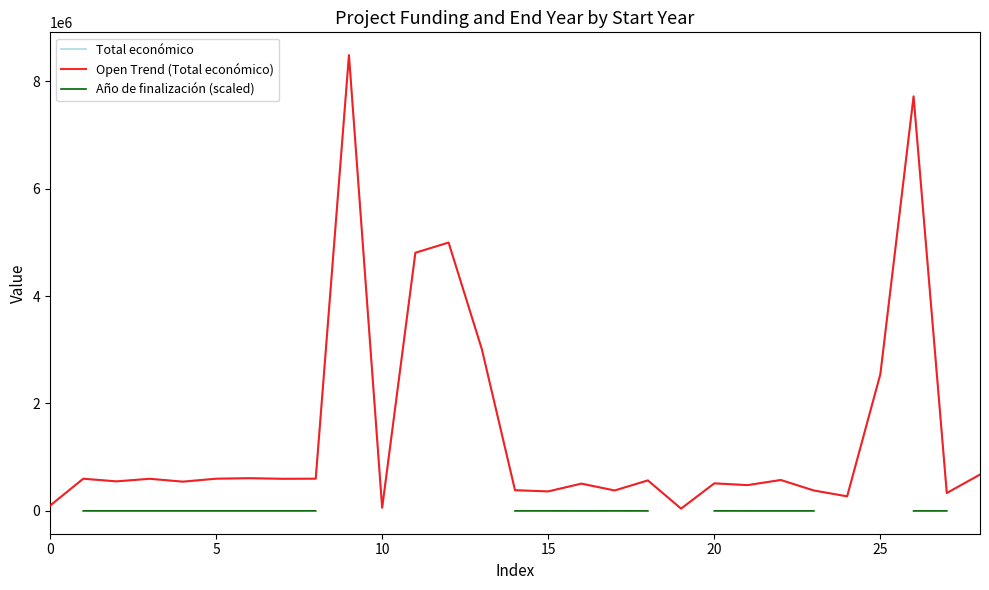

Which series changed the most between 0 and 15?

Total económico